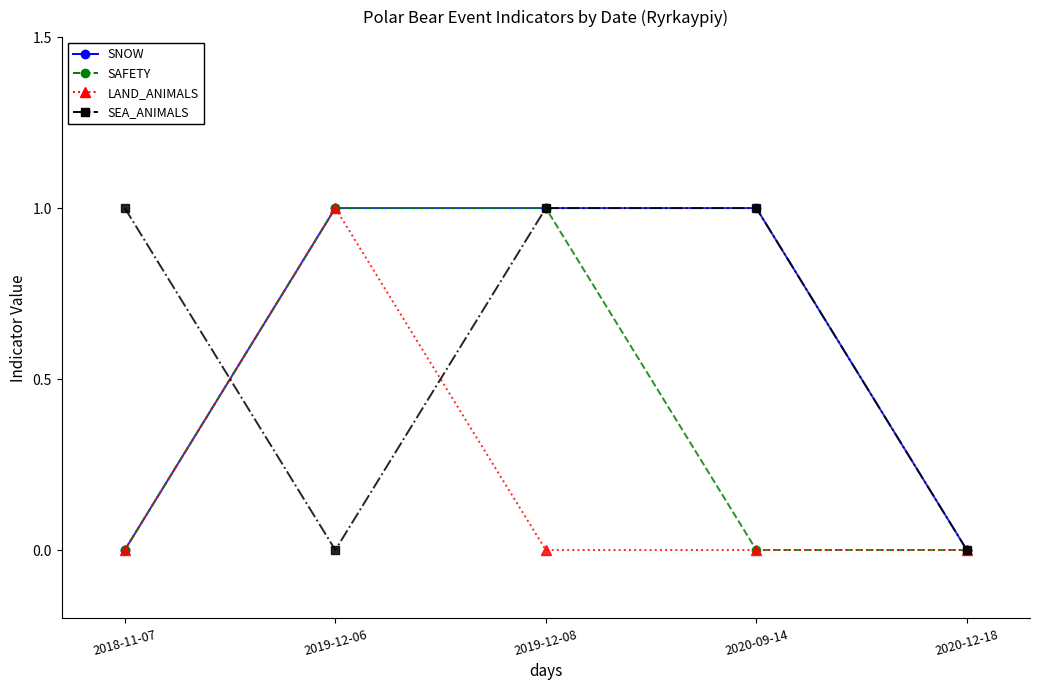

What value does the SEA_ANIMALS series have at 2019-12-08?

1